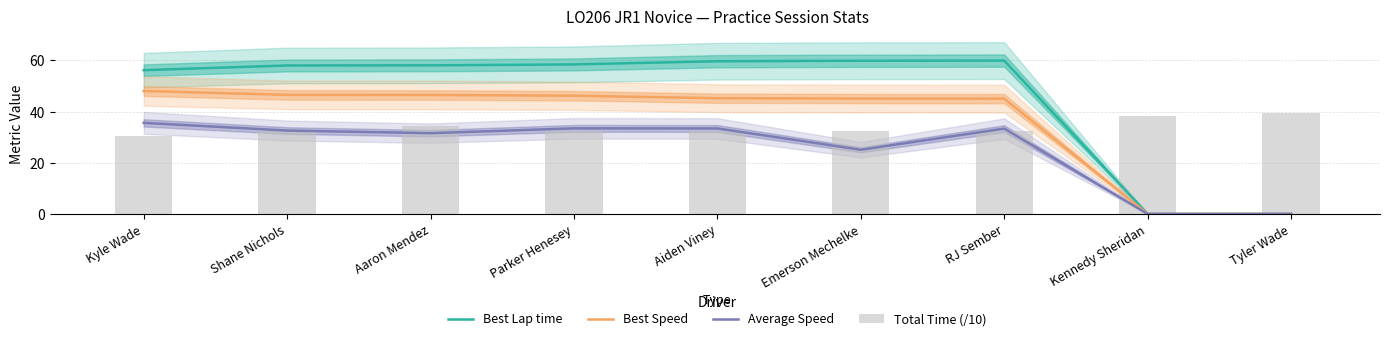

What is the label of the 6th bar from the left?

Emerson Mechelke